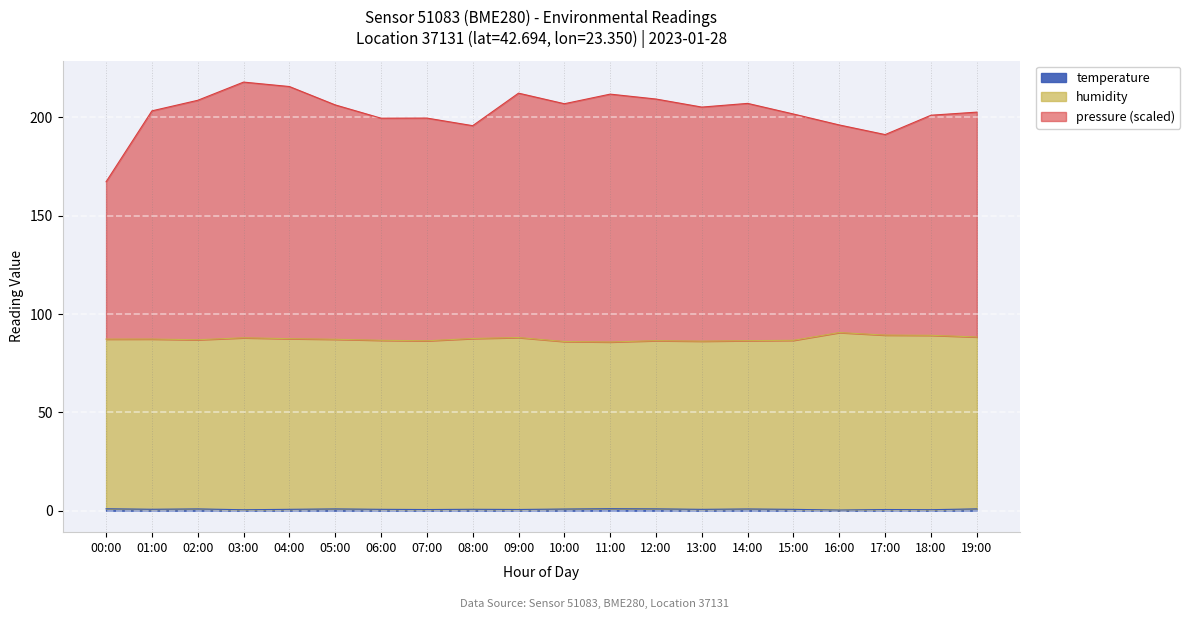

What is the greatest value displayed?

217.9